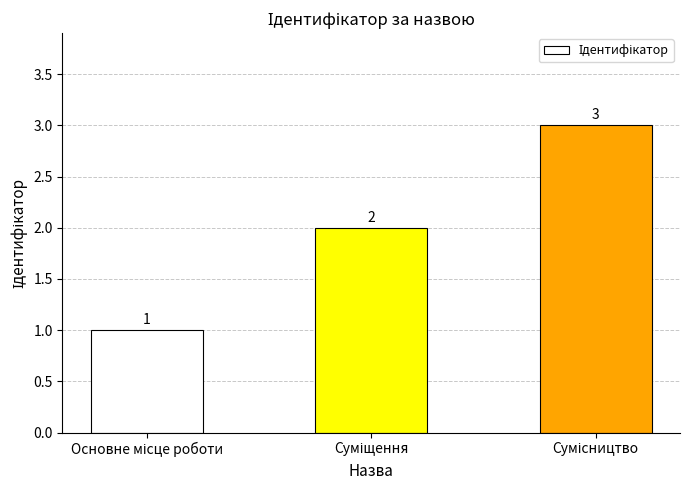

What is the greatest value displayed?

3